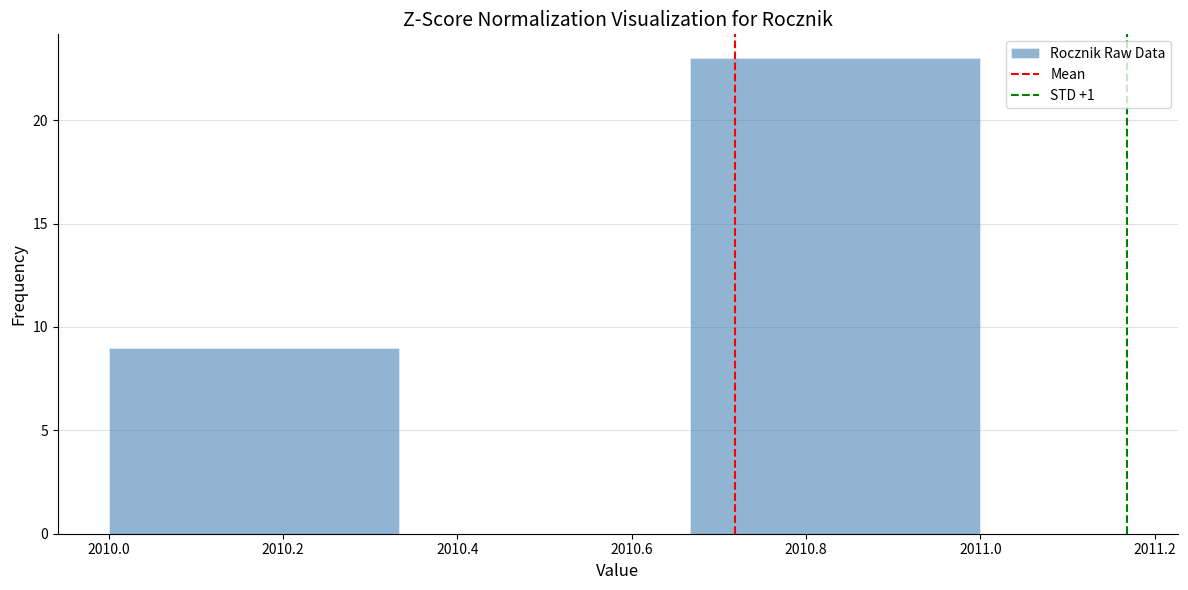

Reading left to right, transcribe this chart: for each bar, give the range it covers on the x-axis and its height. Neither the bar edges nor the heights are printed on the chart, so give them approximately, as read against the axes.

2010.00 to 2010.34: 9
2010.34 to 2010.66: 0
2010.66 to 2011.00: 23